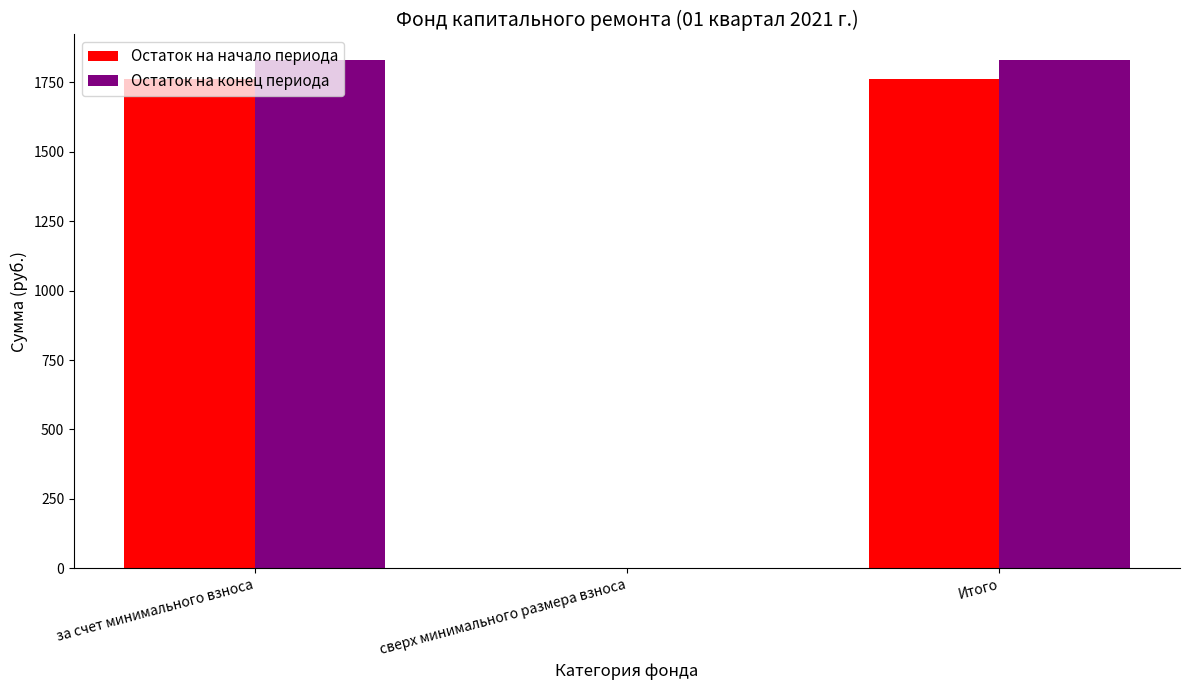

What is the sum of all Остаток на начало периода values?

3520.6